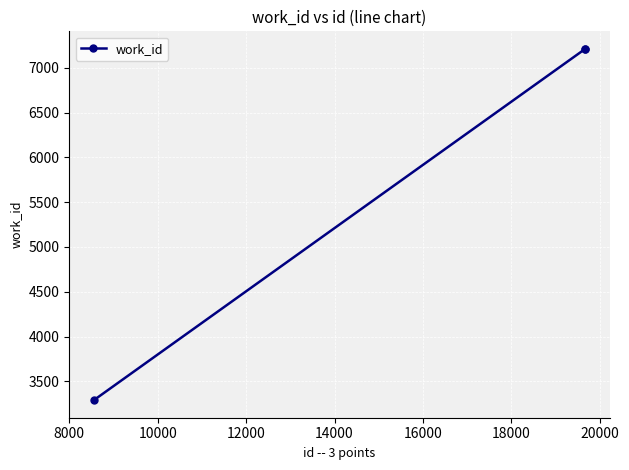

What is the greatest value displayed?

7211